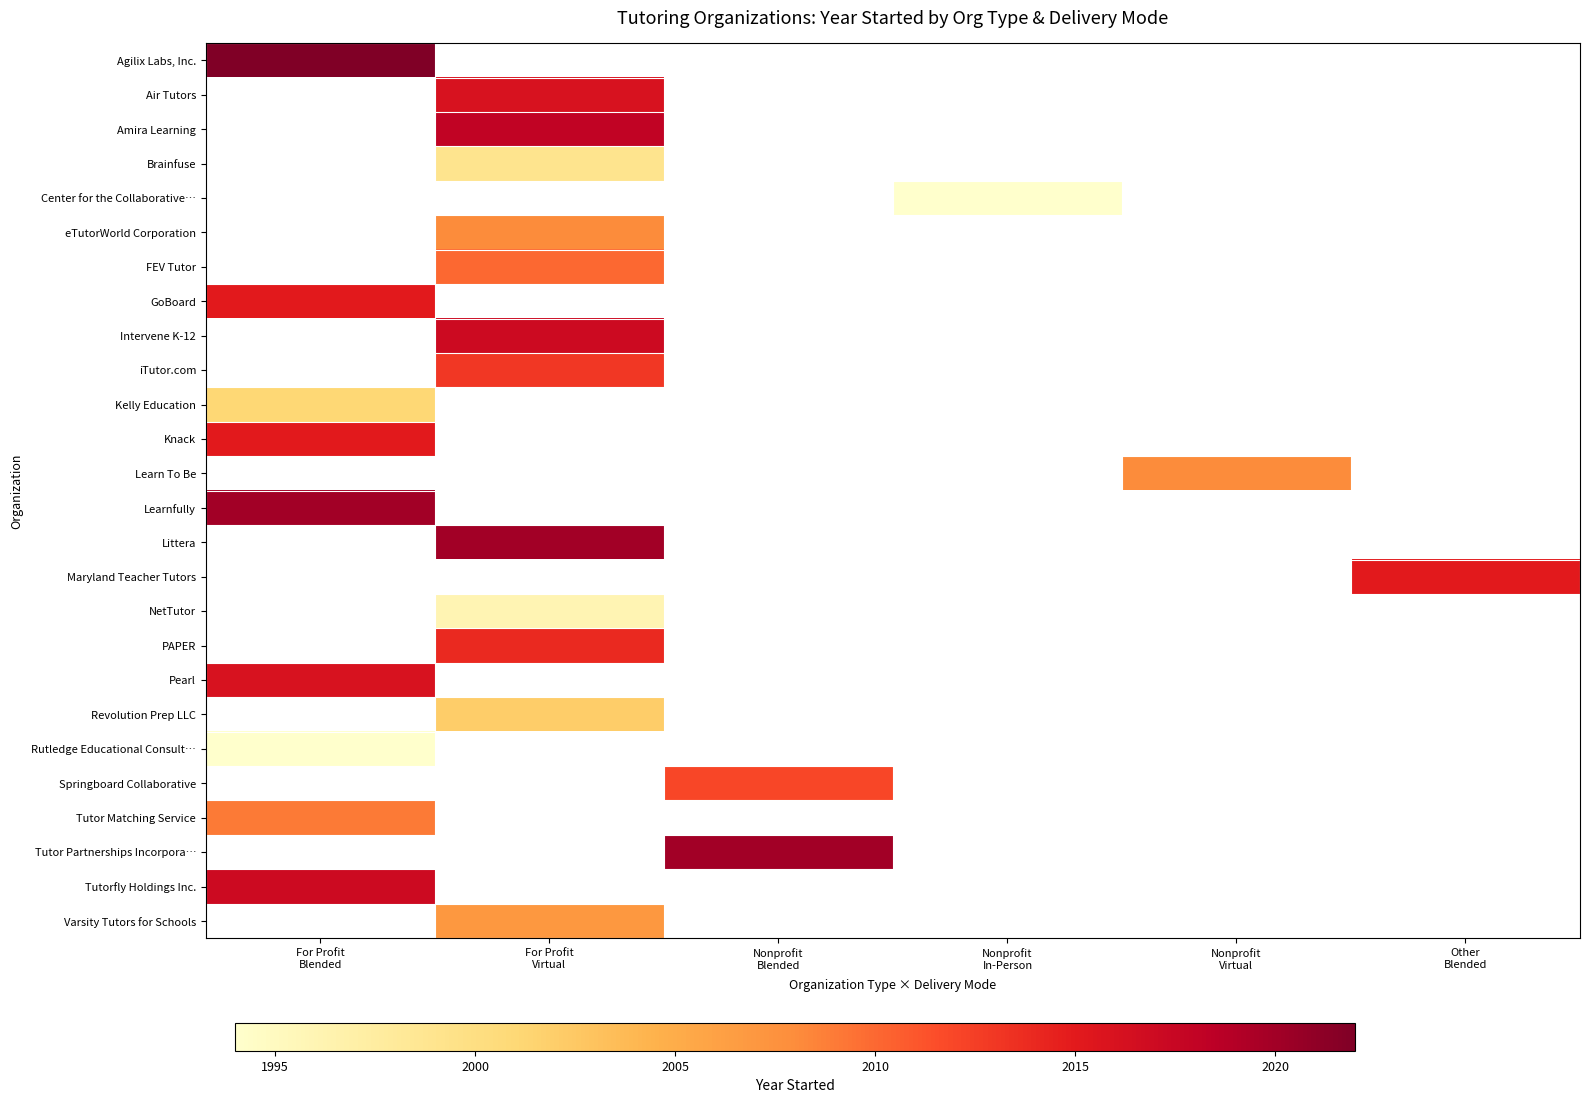

How many categories are shown in the chart?

6